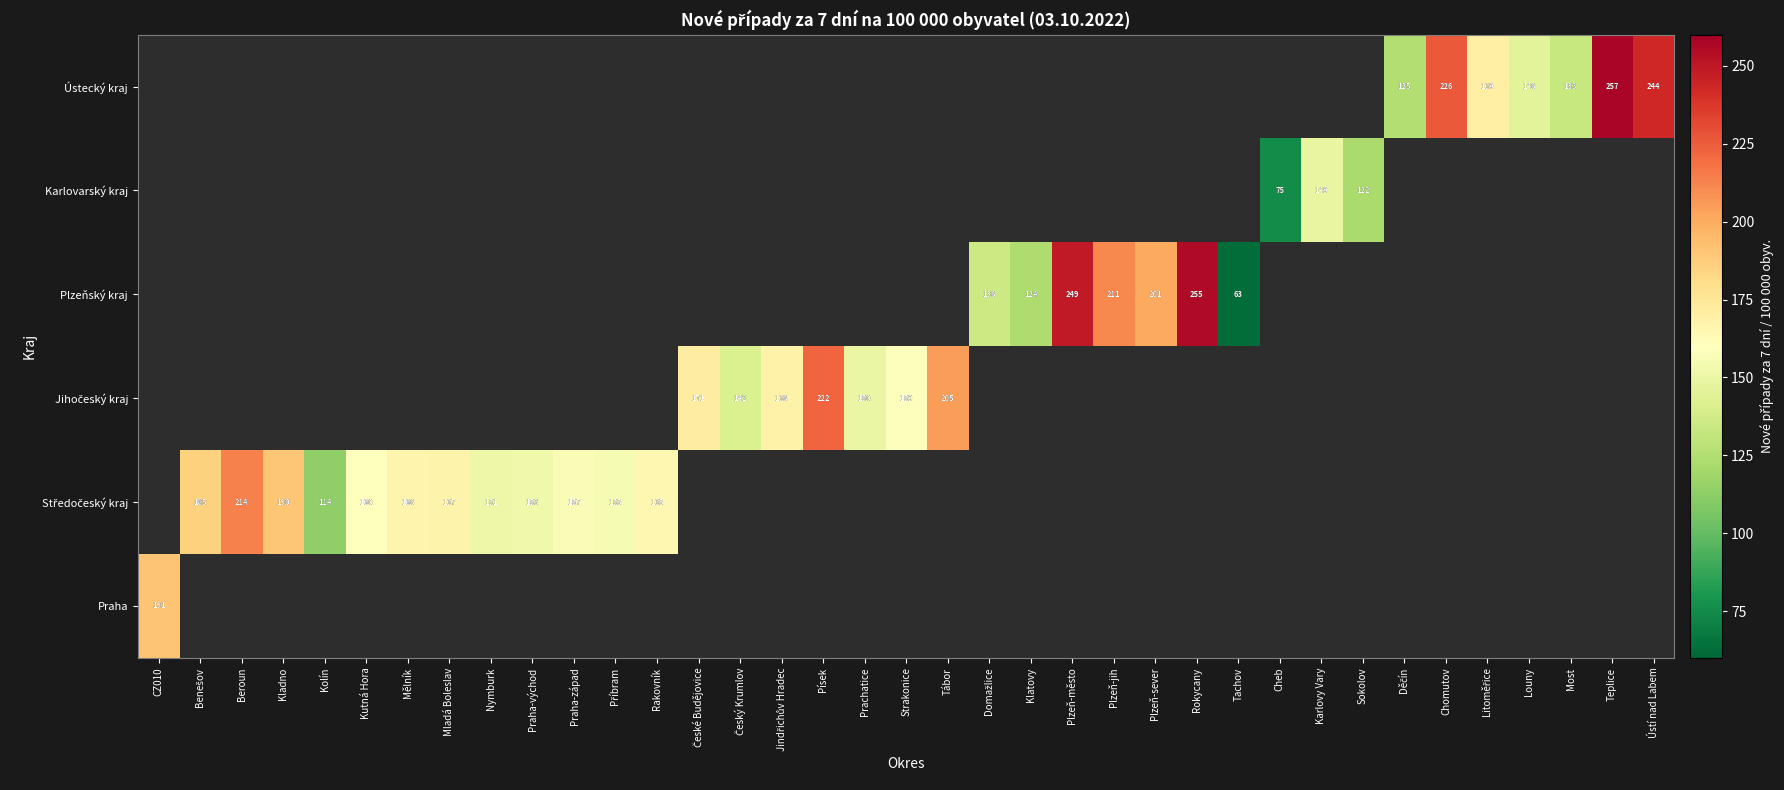

Between Nymburk and Mladá Boleslav, which is larger?

Mladá Boleslav